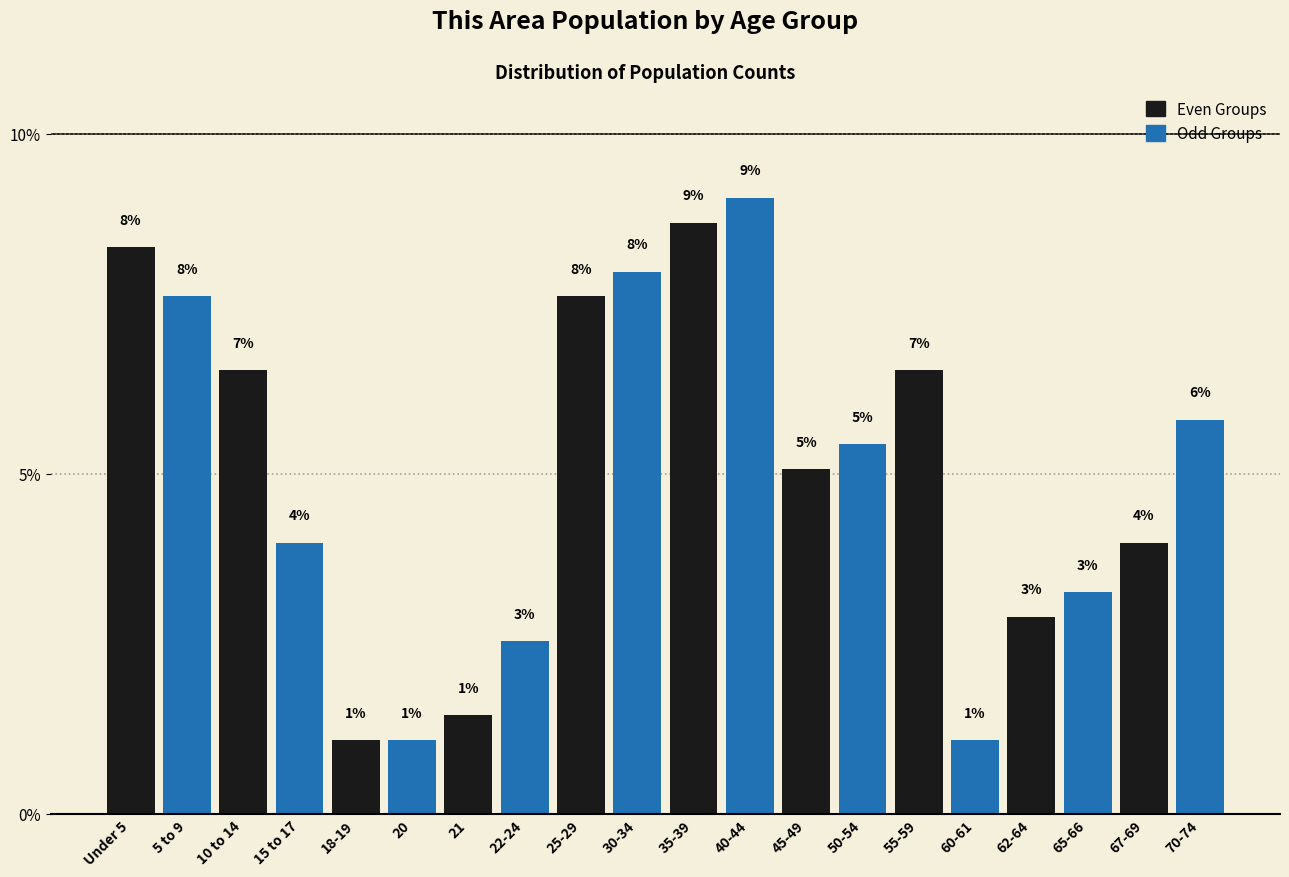

Are the bars horizontal?

No